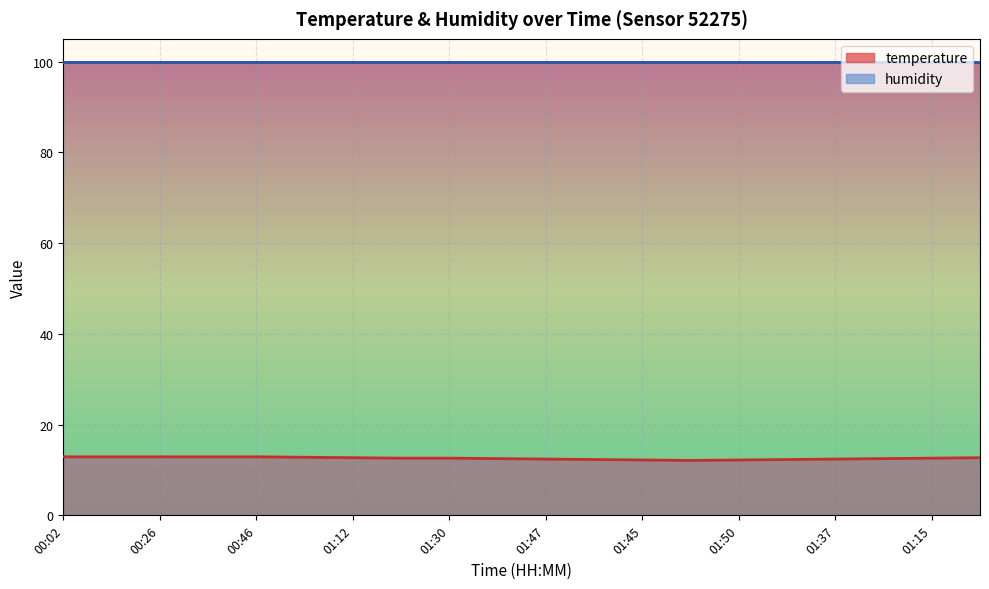

How many data points does each series have?

20